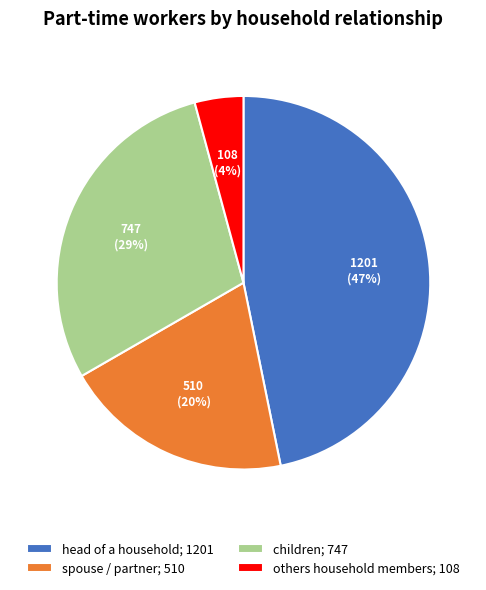

Is it true that children is 36% of the pie?

False